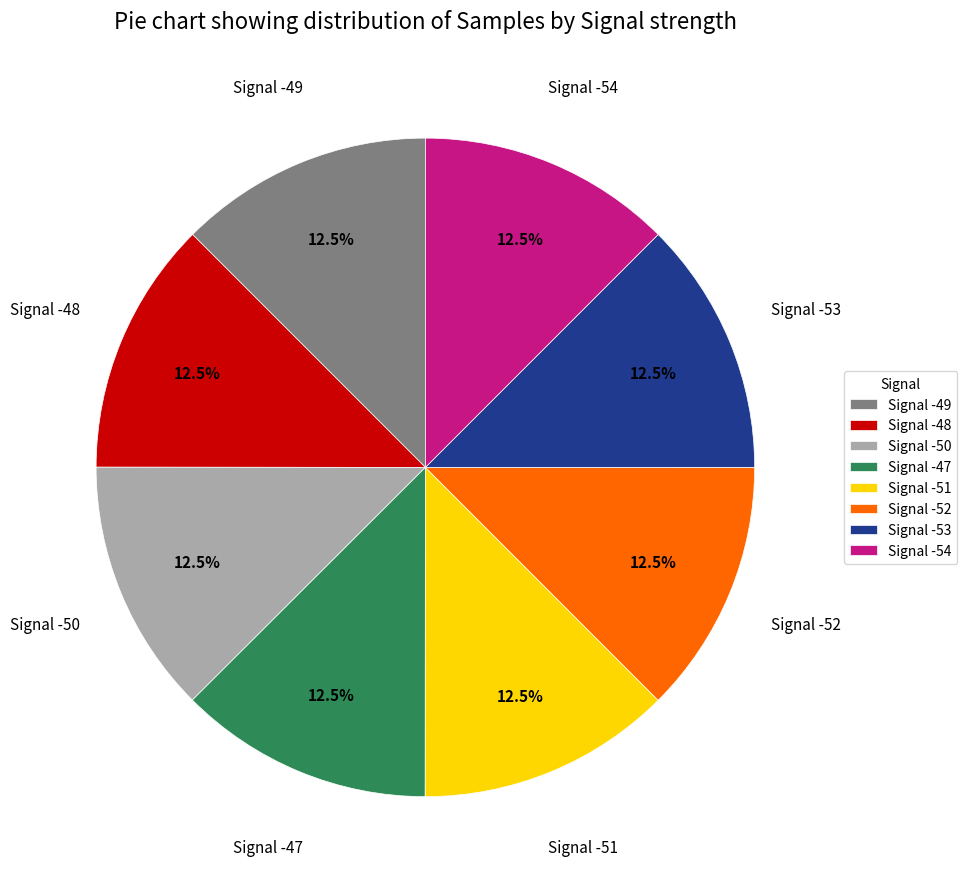

What portion of the pie excludes Signal -54?

87.5%